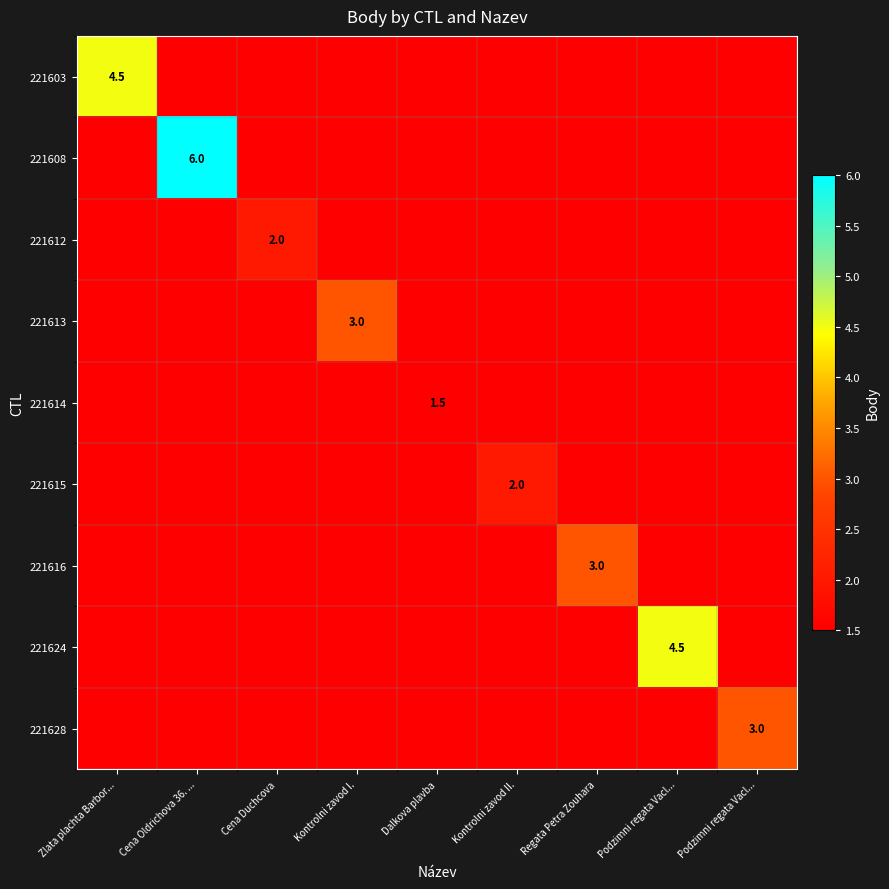

Where is 221603 nearest to the value 2?

Cena Oldrichova 36. ...